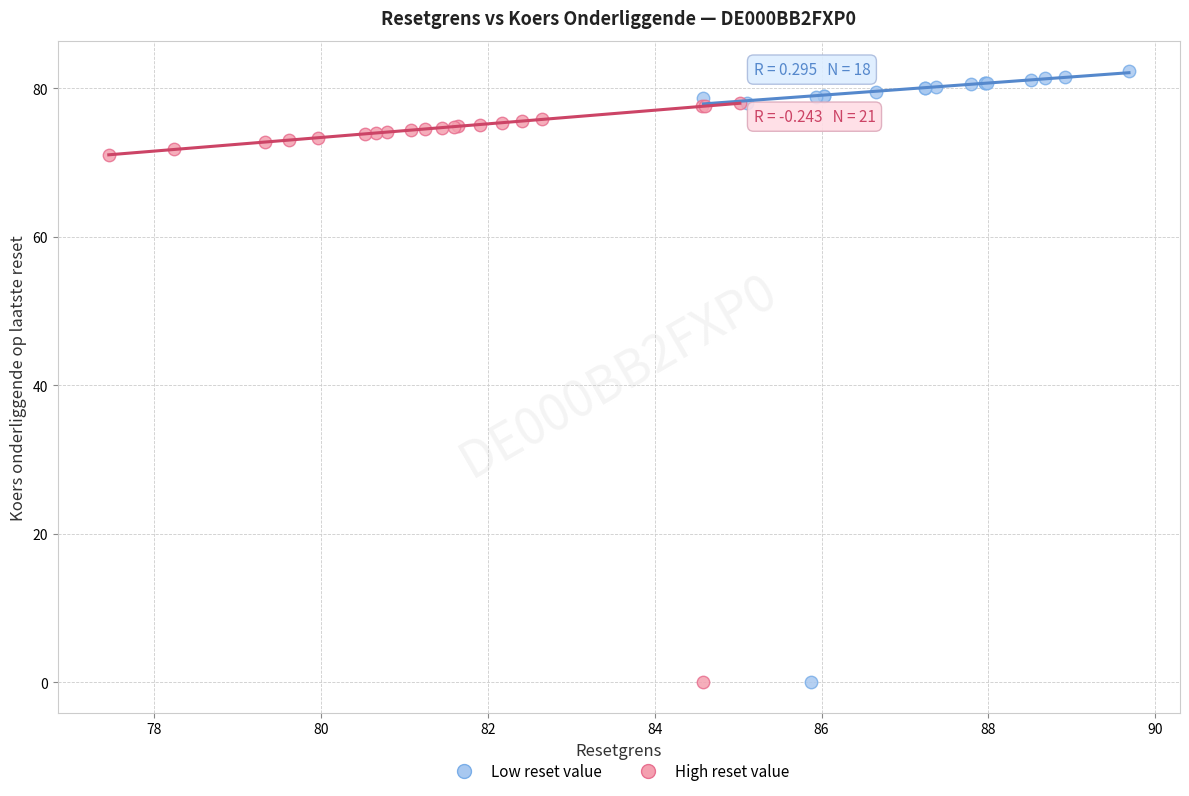

Which series reaches the maximum Y coordinate?

Low reset value